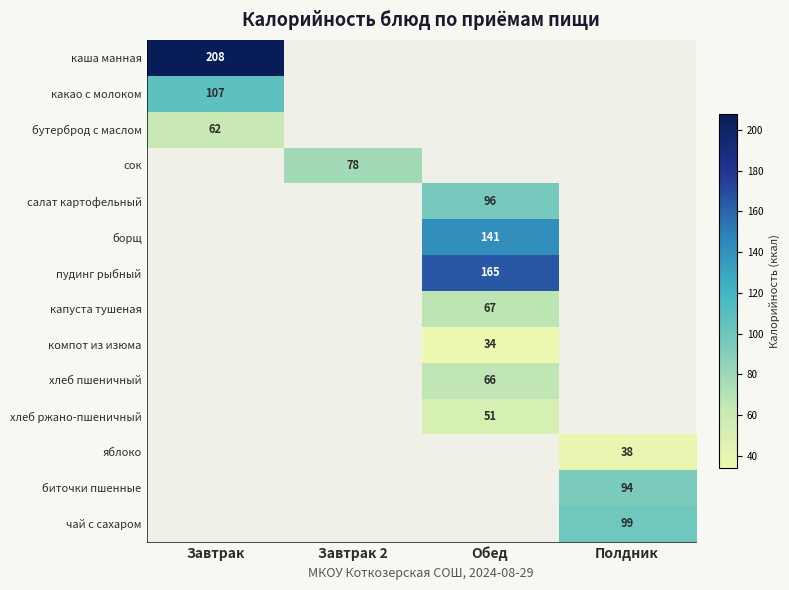

The каша манная series shows 105 at Завтрак. True or false?

False